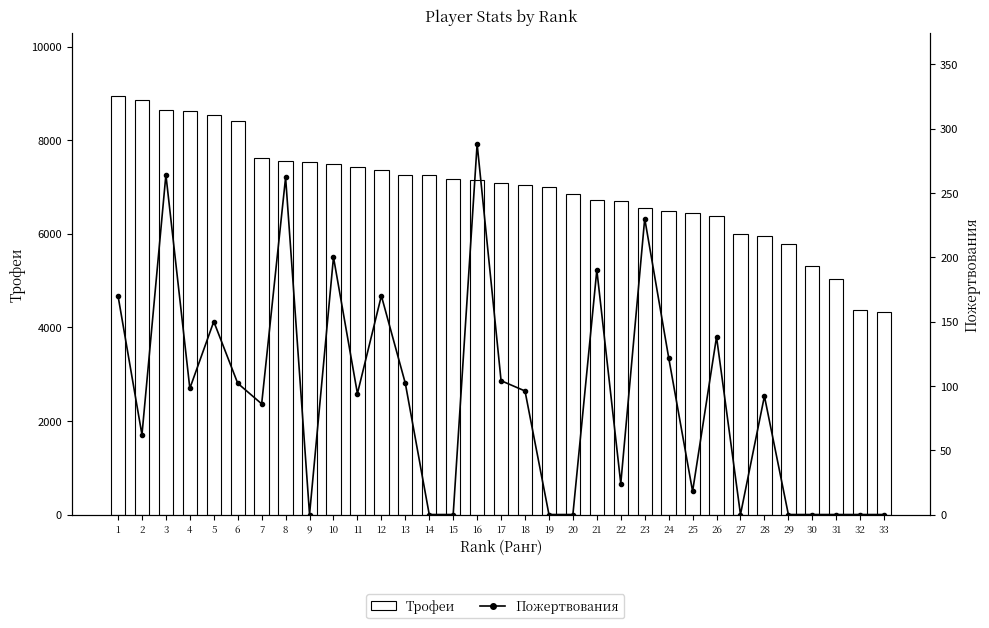

What is the total value across all series at 4?

8716